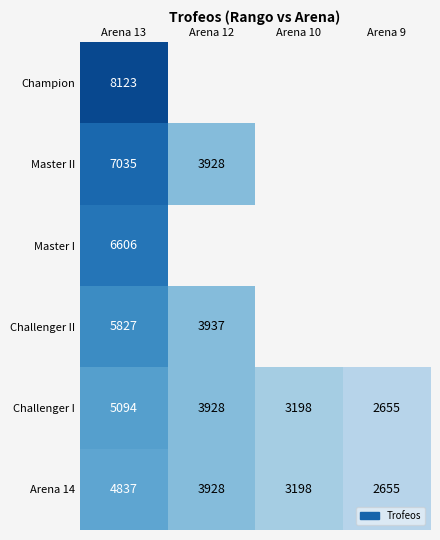

What is the lowest value of the Challenger I series?

2655